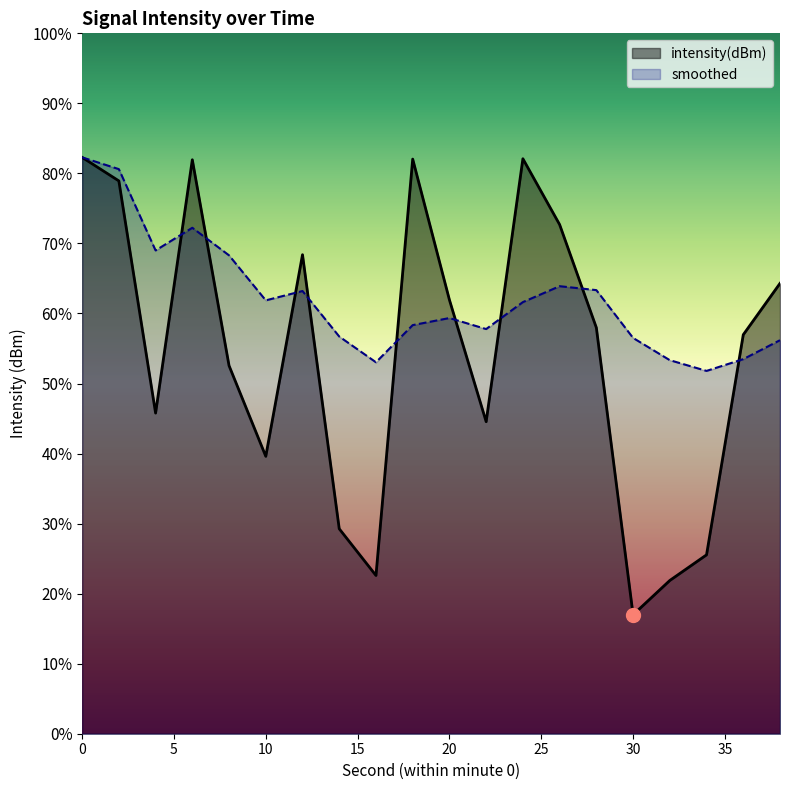

Reading left to right, list all the values displayed in this chart.

intensity(dBm): 0=-119.4	2=-120.3	4=-128.6	6=-119.5	8=-126.9	10=-130.1	12=-122.9	14=-132.7	16=-134.4	18=-119.5	20=-124.5	22=-128.9	24=-119.5	26=-121.8	28=-125.5	30=-135.8	32=-134.5	34=-133.6	36=-125.8	38=-123.9
smoothed: 0=-119.4	2=-119.8	4=-122.7	6=-121.9	8=-122.9	10=-124.5	12=-124.2	14=-125.8	16=-126.7	18=-125.4	20=-125.2	22=-125.6	24=-124.6	26=-124.0	28=-124.2	30=-125.9	32=-126.7	34=-127.0	36=-126.6	38=-126.0